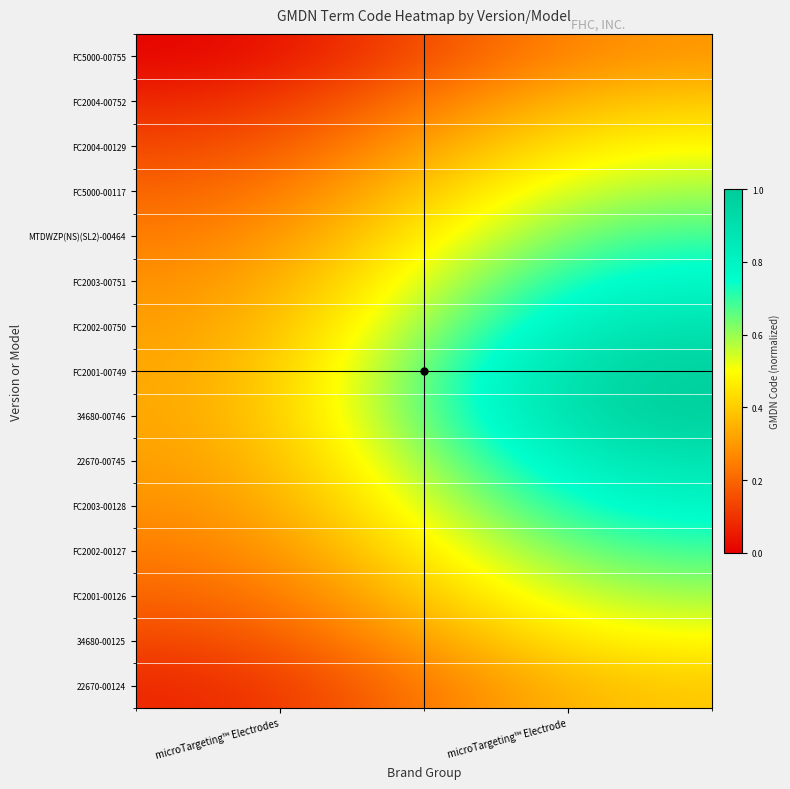

Reading left to right, what are all the values shown in this chart?

FC5000-00755: microTargeting™ Electrodes=0.0	microTargeting™ Electrode=0.3
FC2004-00752: microTargeting™ Electrodes=0.1	microTargeting™ Electrode=0.4
FC2004-00129: microTargeting™ Electrodes=0.1	microTargeting™ Electrode=0.5
FC5000-00117: microTargeting™ Electrodes=0.2	microTargeting™ Electrode=0.6
MTDWZP(NS)(SL2)-00464: microTargeting™ Electrodes=0.2	microTargeting™ Electrode=0.7
FC2003-00751: microTargeting™ Electrodes=0.3	microTargeting™ Electrode=0.8
FC2002-00750: microTargeting™ Electrodes=0.3	microTargeting™ Electrode=0.9
FC2001-00749: microTargeting™ Electrodes=0.3	microTargeting™ Electrode=1.0
34680-00746: microTargeting™ Electrodes=0.3	microTargeting™ Electrode=1.0
22670-00745: microTargeting™ Electrodes=0.3	microTargeting™ Electrode=0.9
FC2003-00128: microTargeting™ Electrodes=0.3	microTargeting™ Electrode=0.8
FC2002-00127: microTargeting™ Electrodes=0.2	microTargeting™ Electrode=0.7
FC2001-00126: microTargeting™ Electrodes=0.2	microTargeting™ Electrode=0.6
34680-00125: microTargeting™ Electrodes=0.1	microTargeting™ Electrode=0.5
22670-00124: microTargeting™ Electrodes=0.1	microTargeting™ Electrode=0.4